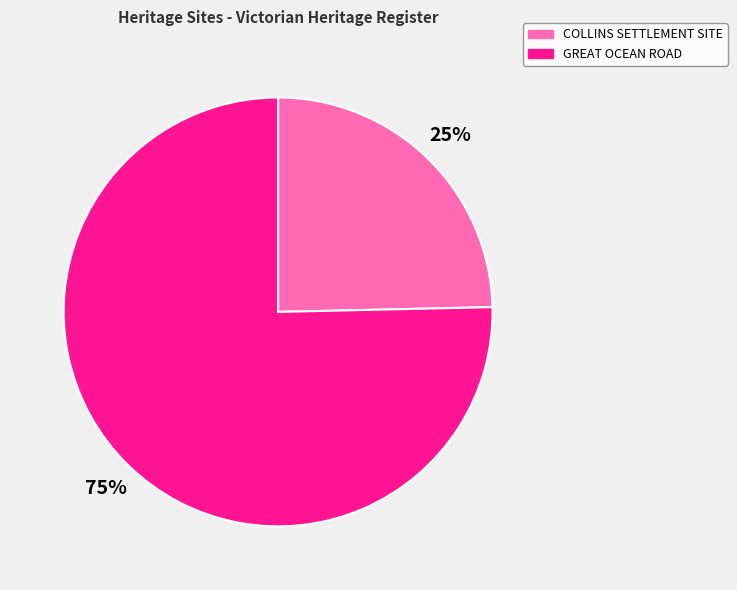

What percentage is the GREAT OCEAN ROAD slice, to the nearest percent?

75%